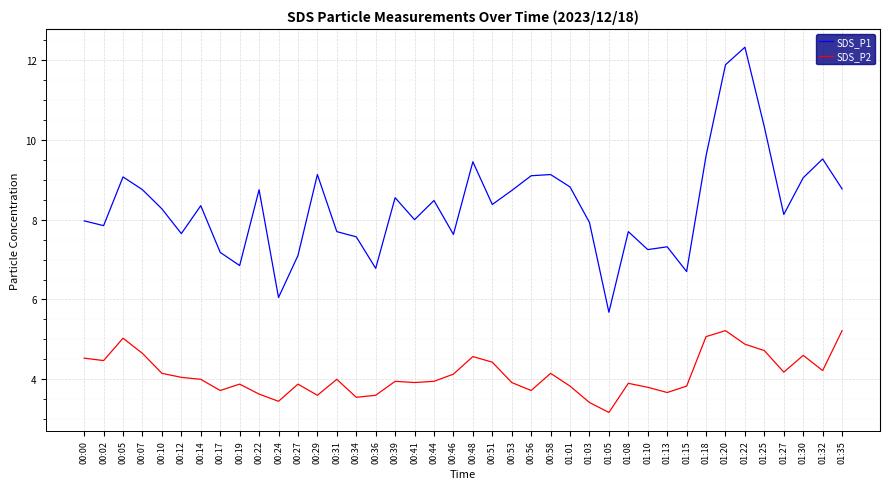

Is it true that SDS_P1 equals 6.8 at 00:19?

True